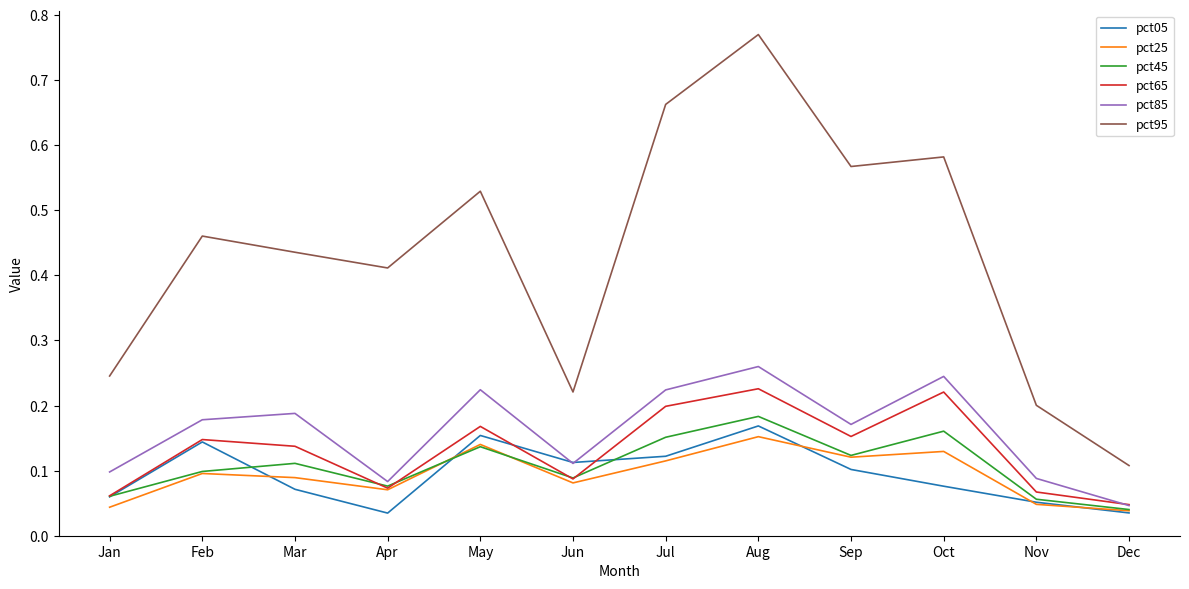

Which series has the widest spread of values?

pct95